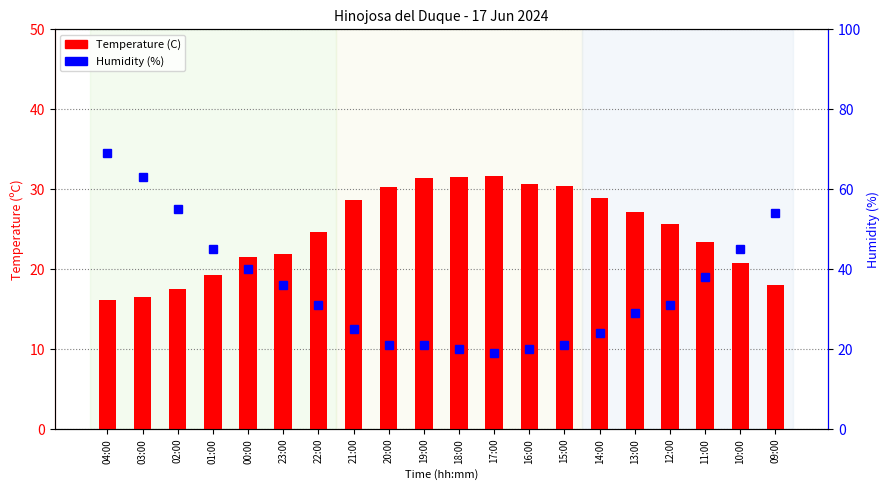

What is the total value across all series at 14:00?

52.9